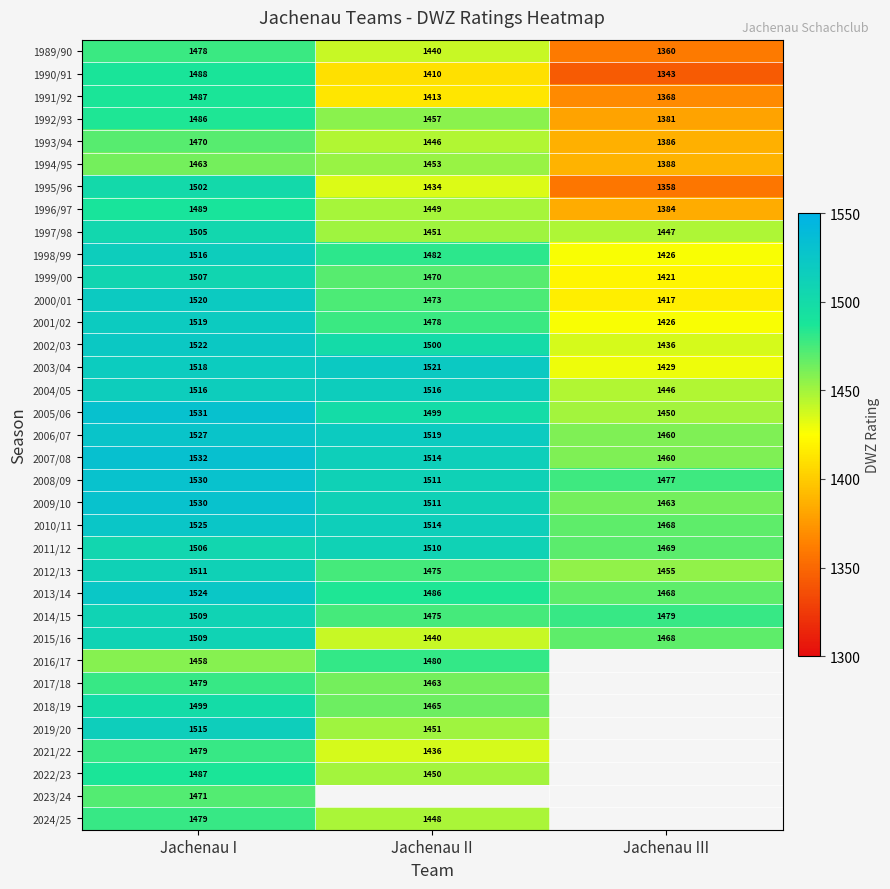

At which category is the sum across all series the highest?

Jachenau I